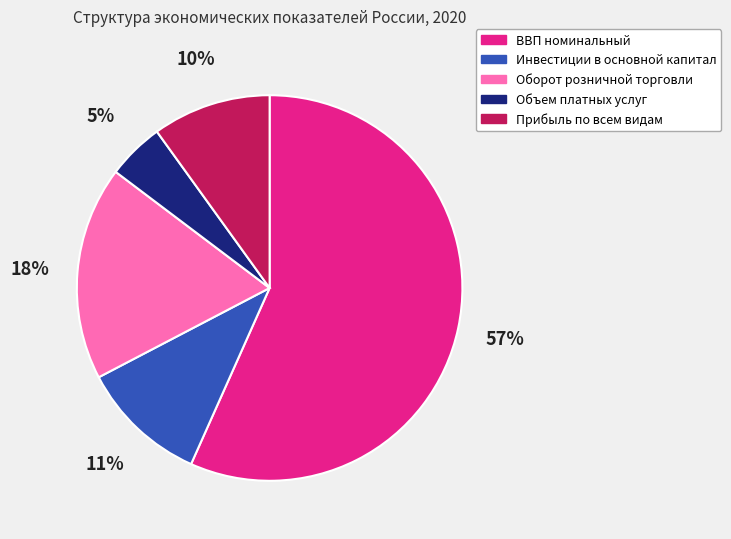

What percentage is the Прибыль по всем видам slice, to the nearest percent?

10%